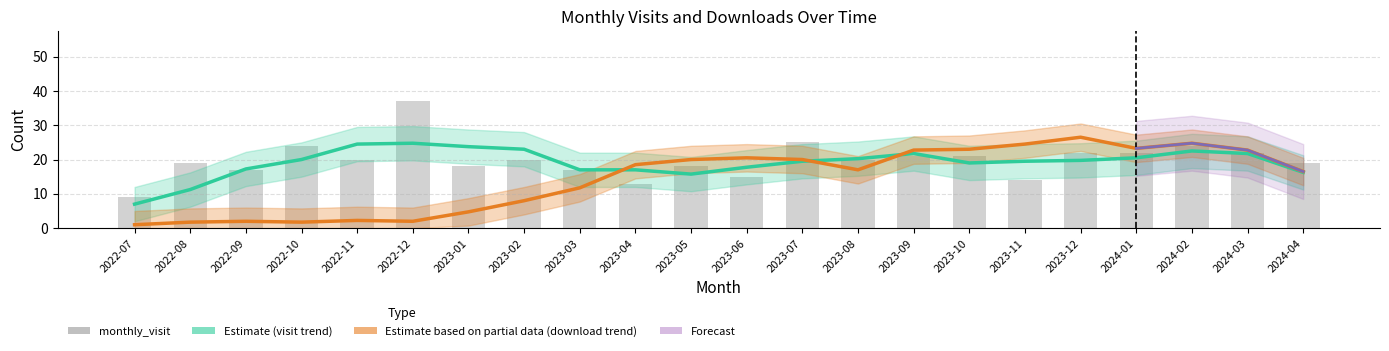

How many categories are shown in the chart?

22